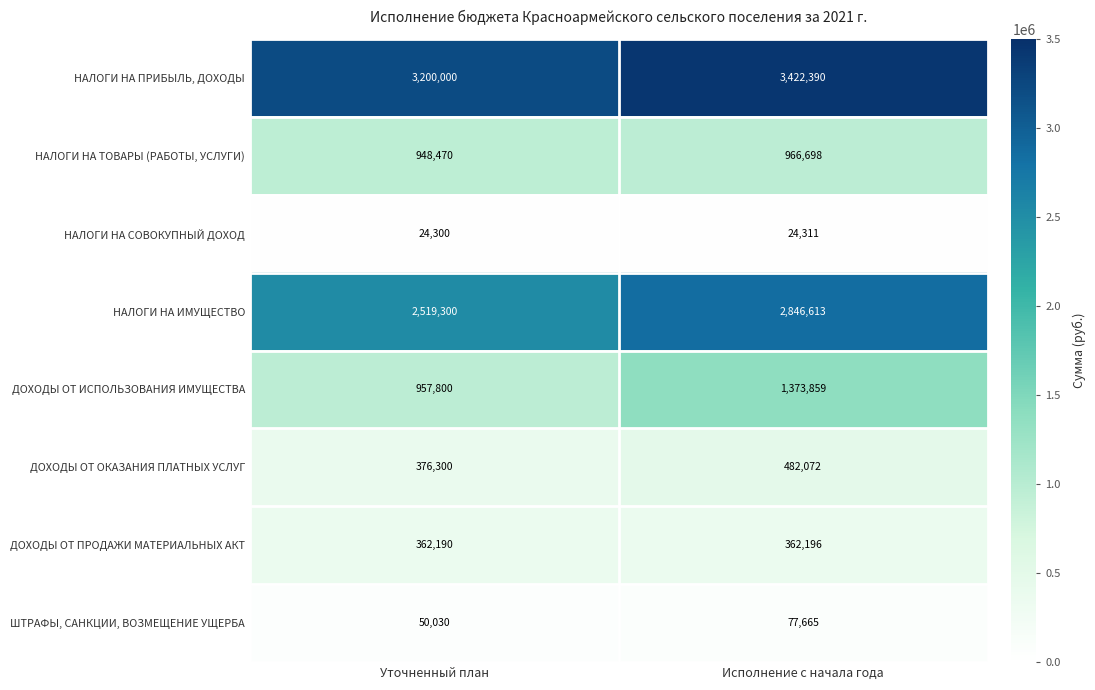

Is it true that ДОХОДЫ ОТ ОКАЗАНИЯ ПЛАТНЫХ УСЛУГ equals 482072 at Исполнение с начала года?

True